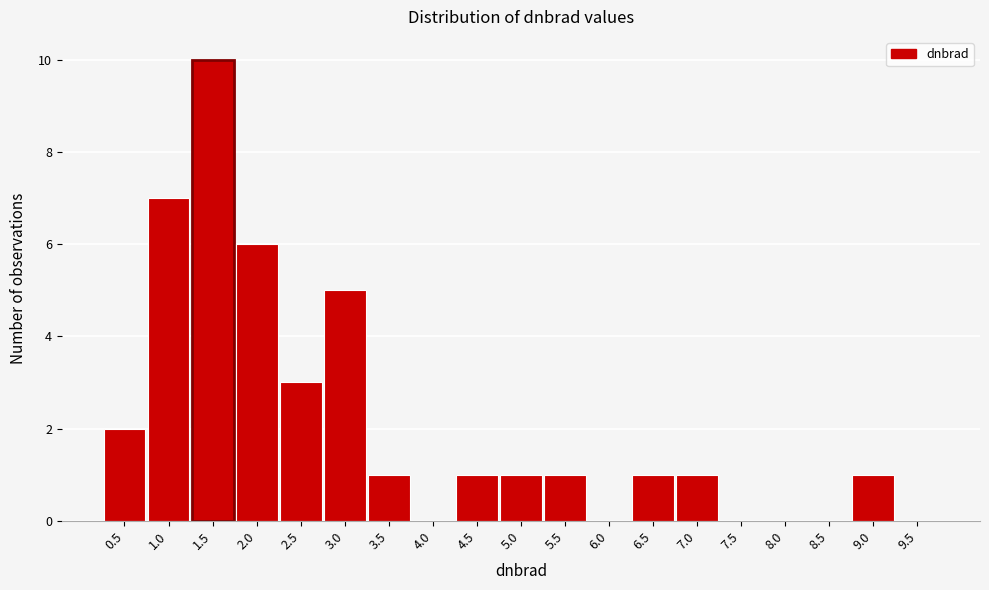

Reading left to right, transcribe all the data shown in this chart.

0.5=2	1.0=7	1.5=10	2.0=6	2.5=3	3.0=5	3.5=1	4.0=0	4.5=1	5.0=1	5.5=1	6.0=0	6.5=1	7.0=1	7.5=0	8.0=0	8.5=0	9.0=1	9.5=0